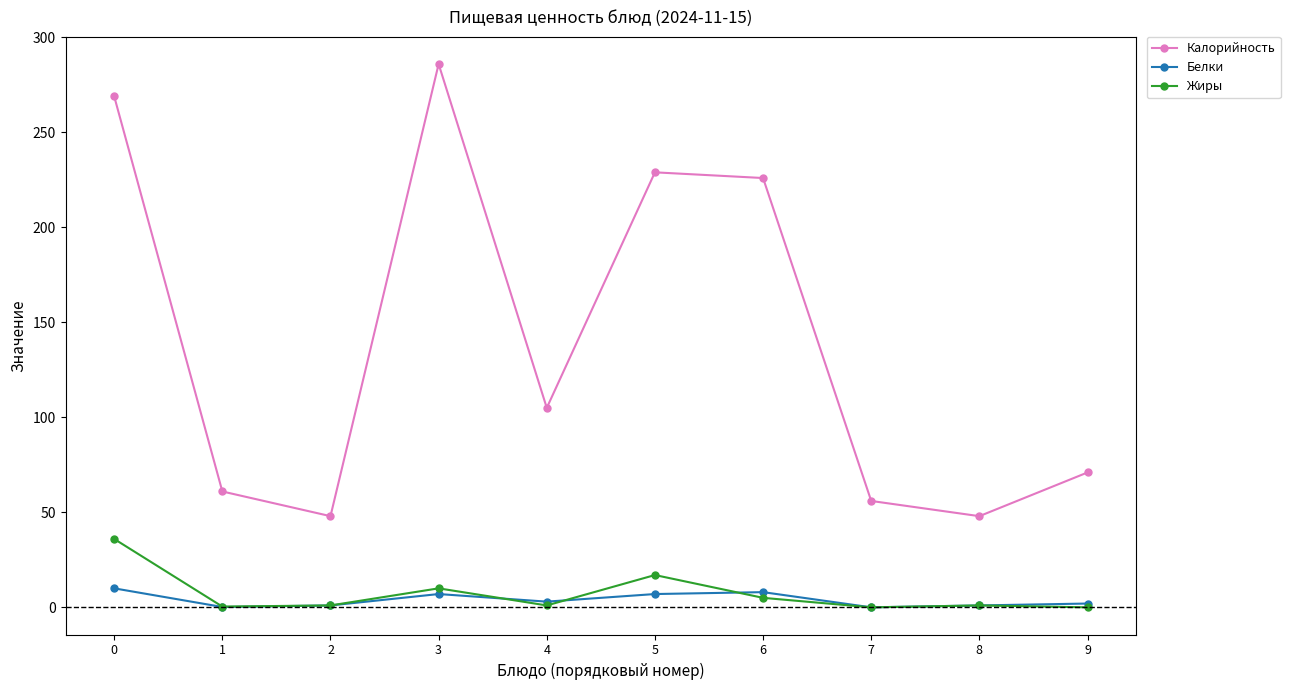

What is the difference between the maximum and minimum values in the Белки series?

10.0